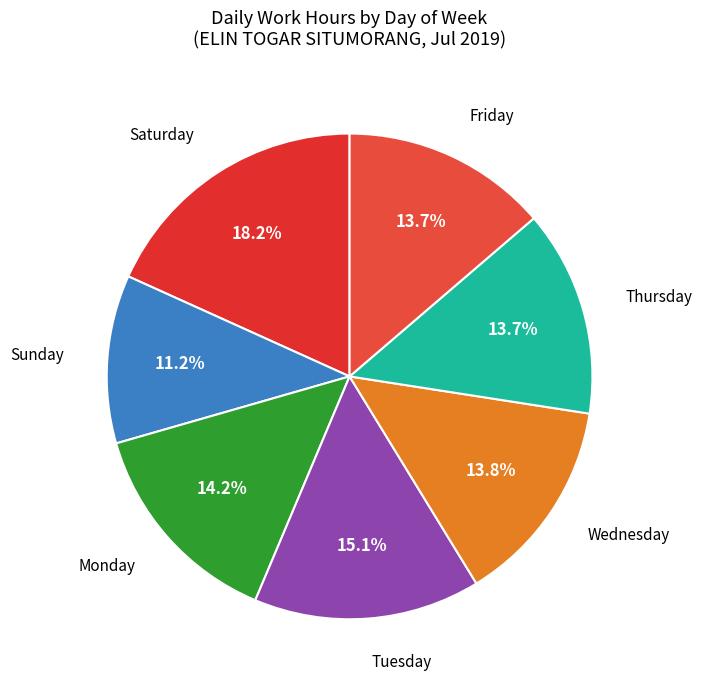

To the nearest percent, what is the difference between the largest and smallest slice percentages?

7%